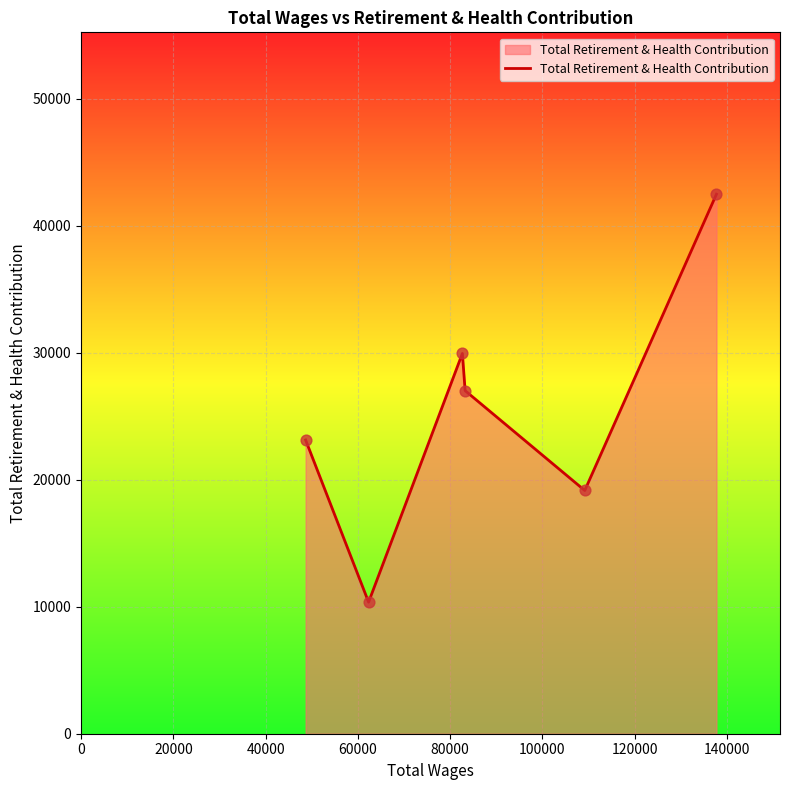

What is the minimum value shown in the chart?

10360